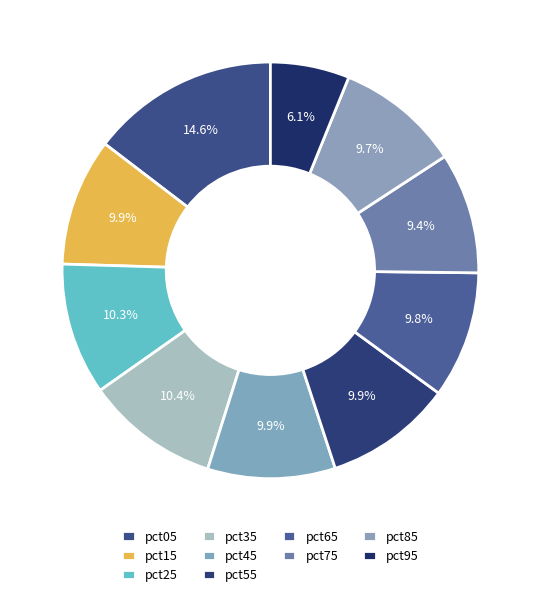

How many slices are in this pie chart?

10